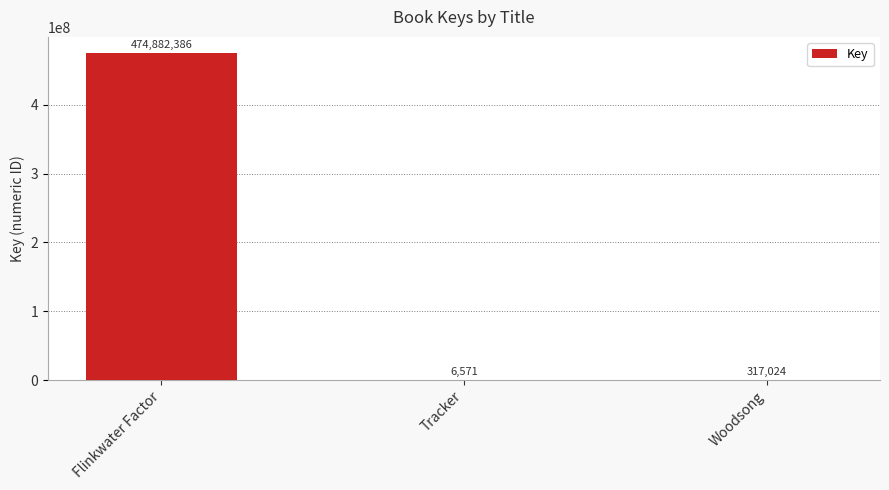

Which has a higher value, Woodsong or Tracker?

Woodsong